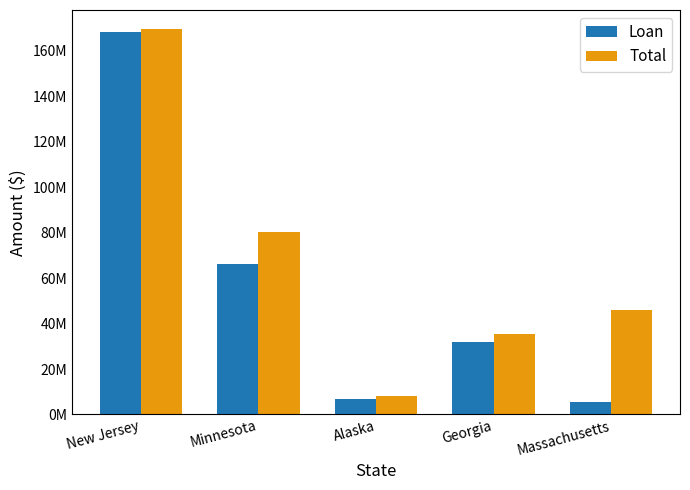

Are the bars grouped side by side (vs. stacked)?

Yes